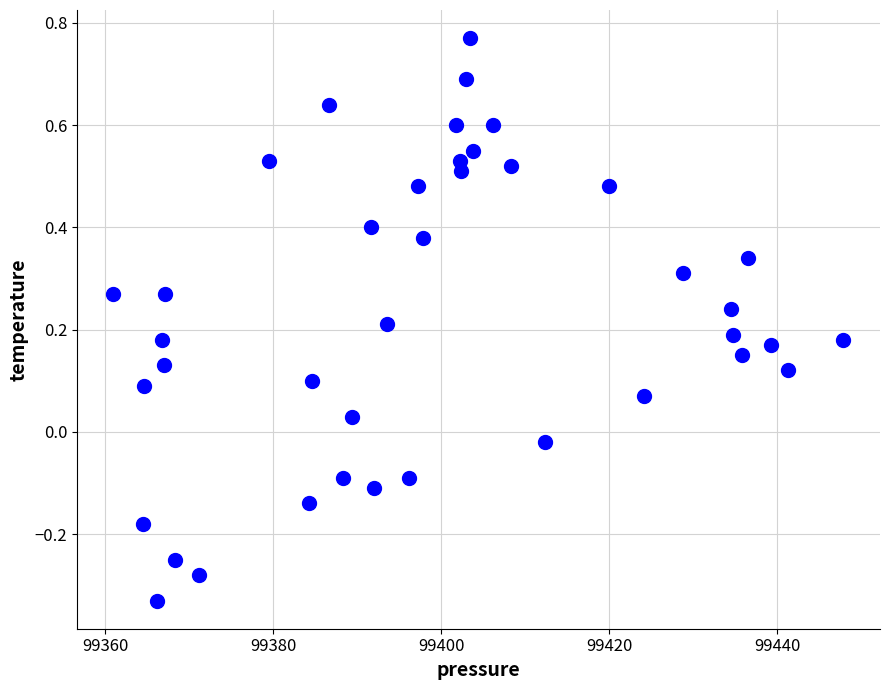

What is the range of Y values (max minus min)?

1.1